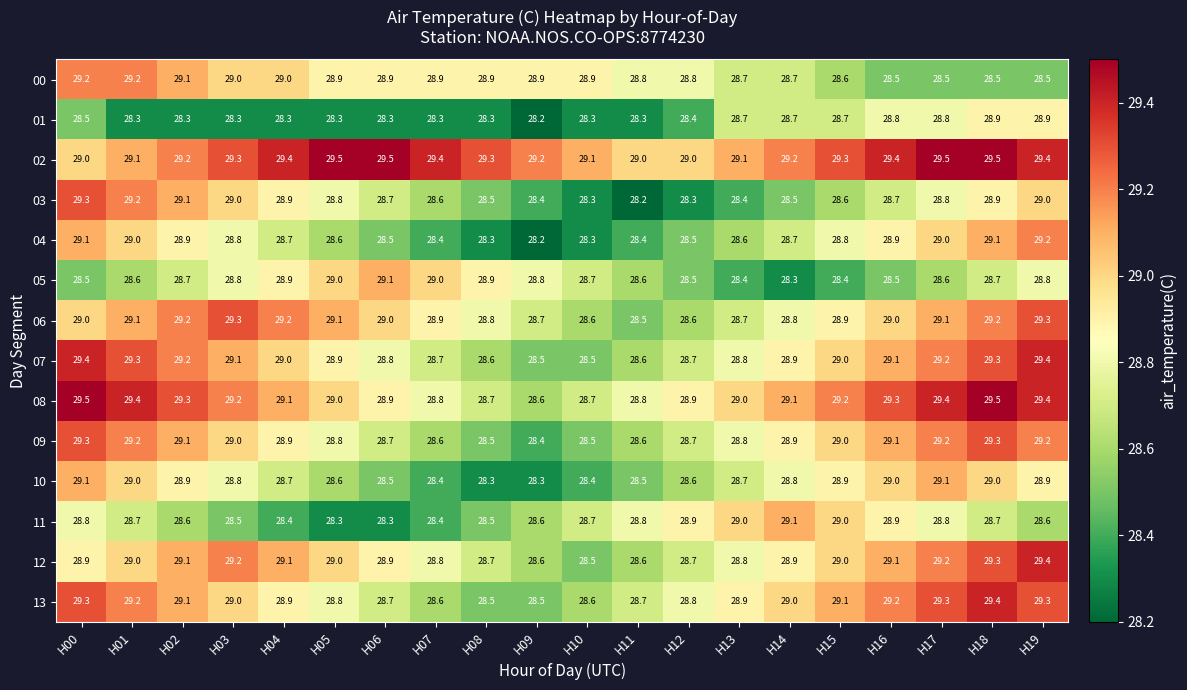

What is the greatest value displayed?

29.5